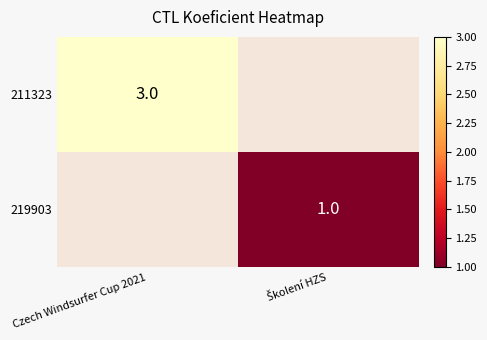

Is it true that 211323 equals 3 at Czech Windsurfer Cup 2021?

True